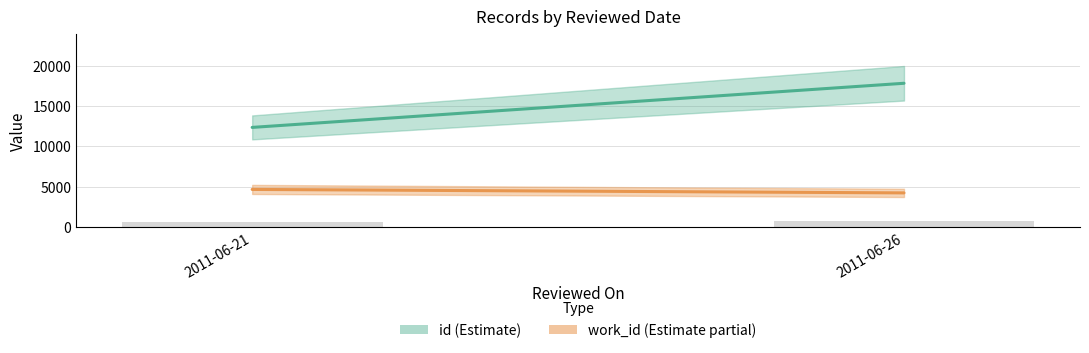

What is the greatest value displayed?

772.7